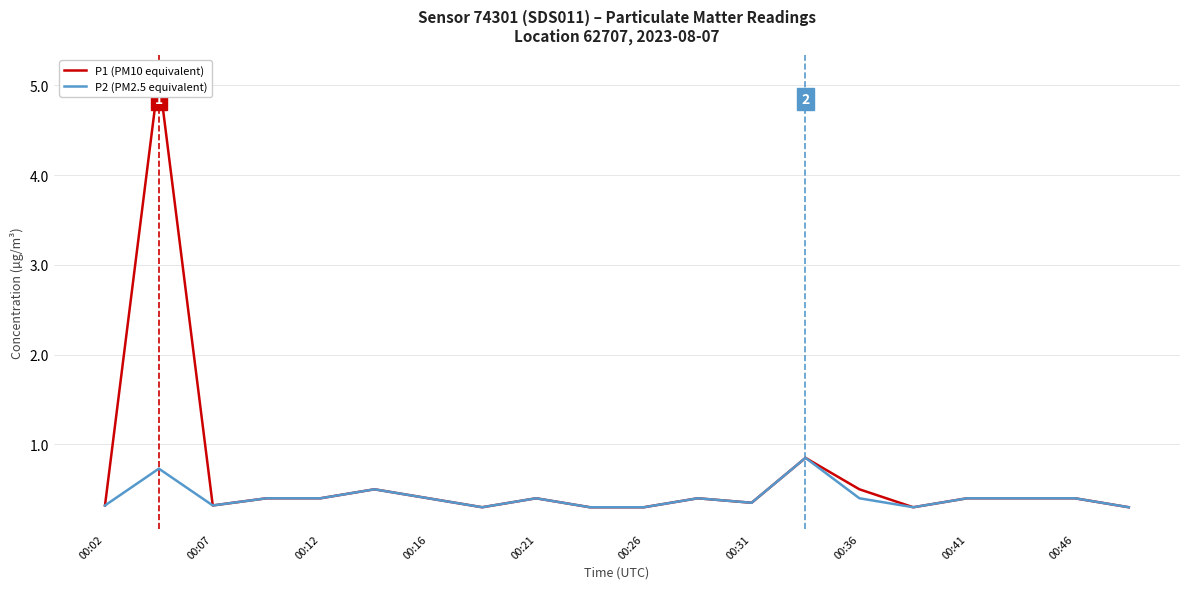

The P2 (PM2.5 equivalent) series shows 0.6 at 00:21. True or false?

False